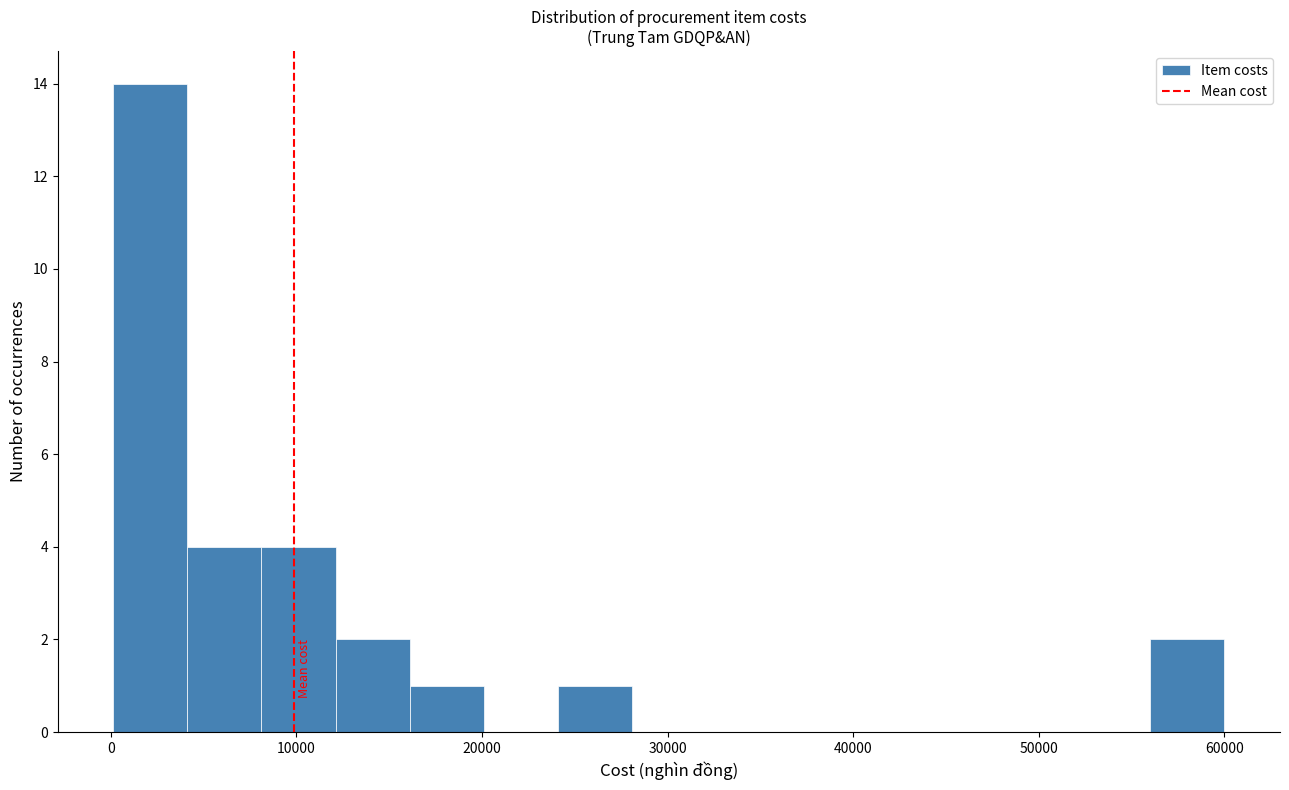

Read against the x-axis, roughly where is the centre of the tallest bar?

2000